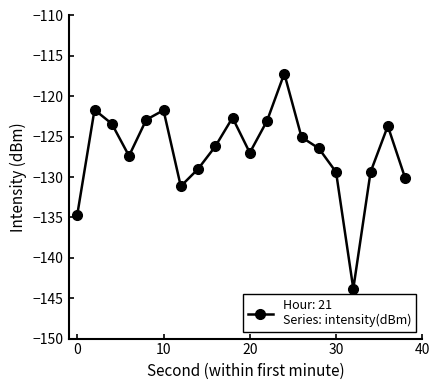

What is the difference between the maximum and second lowest values?

17.5